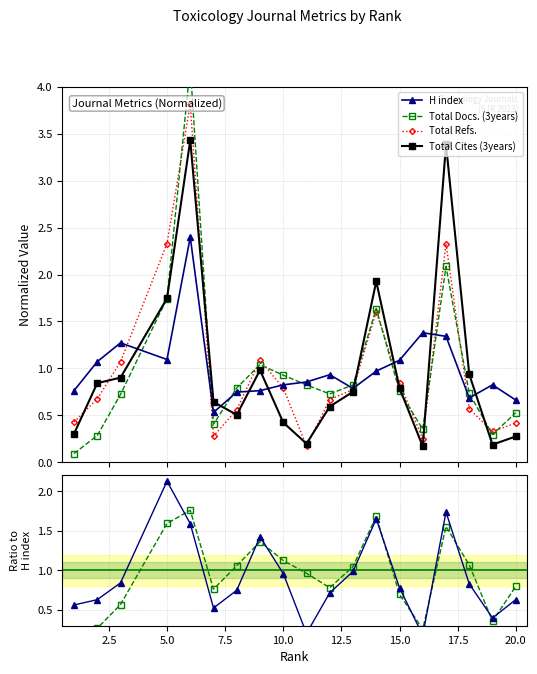

What is the highest value of the Total Cites (3years) series?

3.4